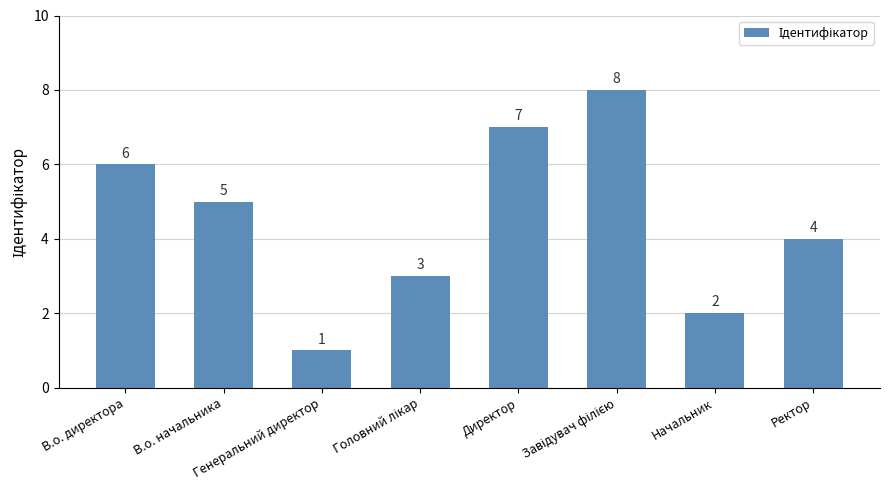

What is the difference between the second highest and minimum values?

6